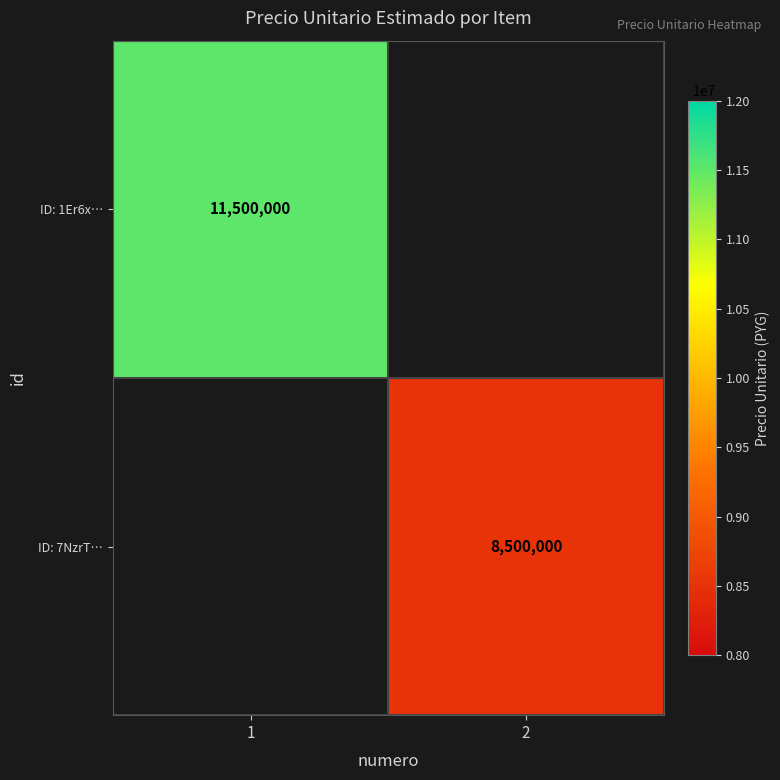

True or false: ID: 7NzrT… has a value of 8500000 at 2.

True